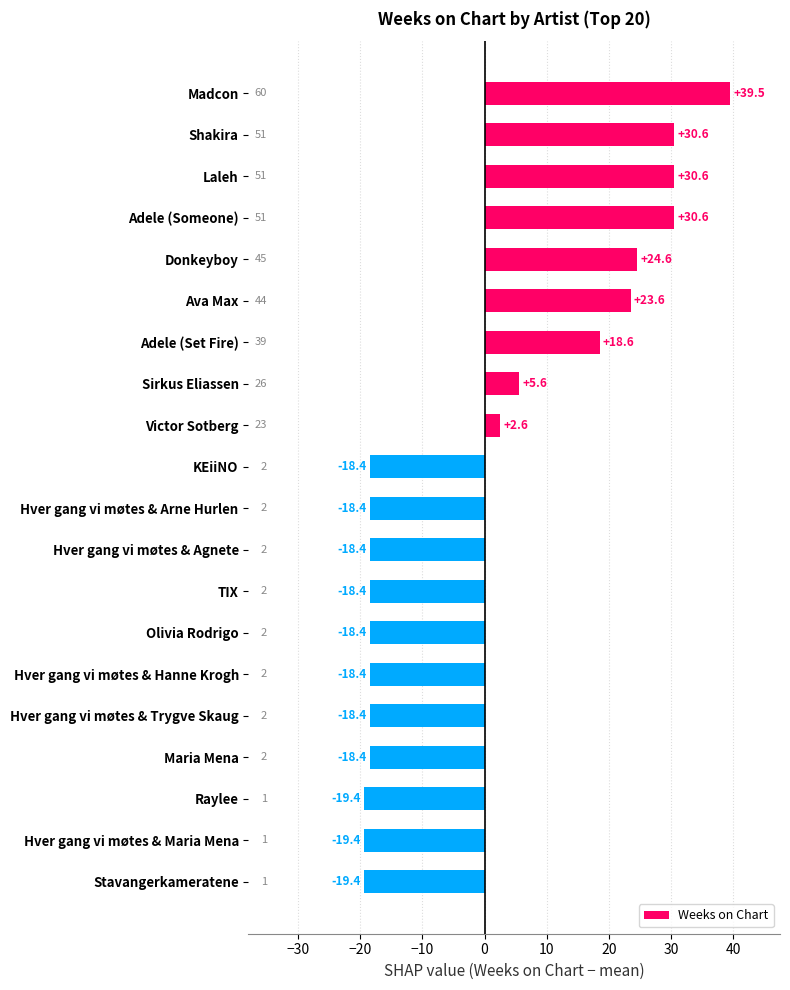

The chart shows a value of 23.6 at Ava Max. True or false?

True